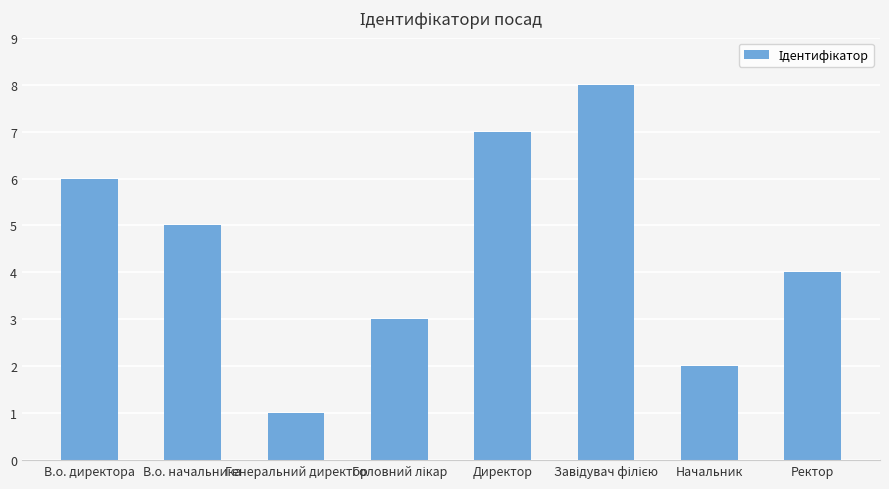

What is the difference between the maximum and minimum values?

7